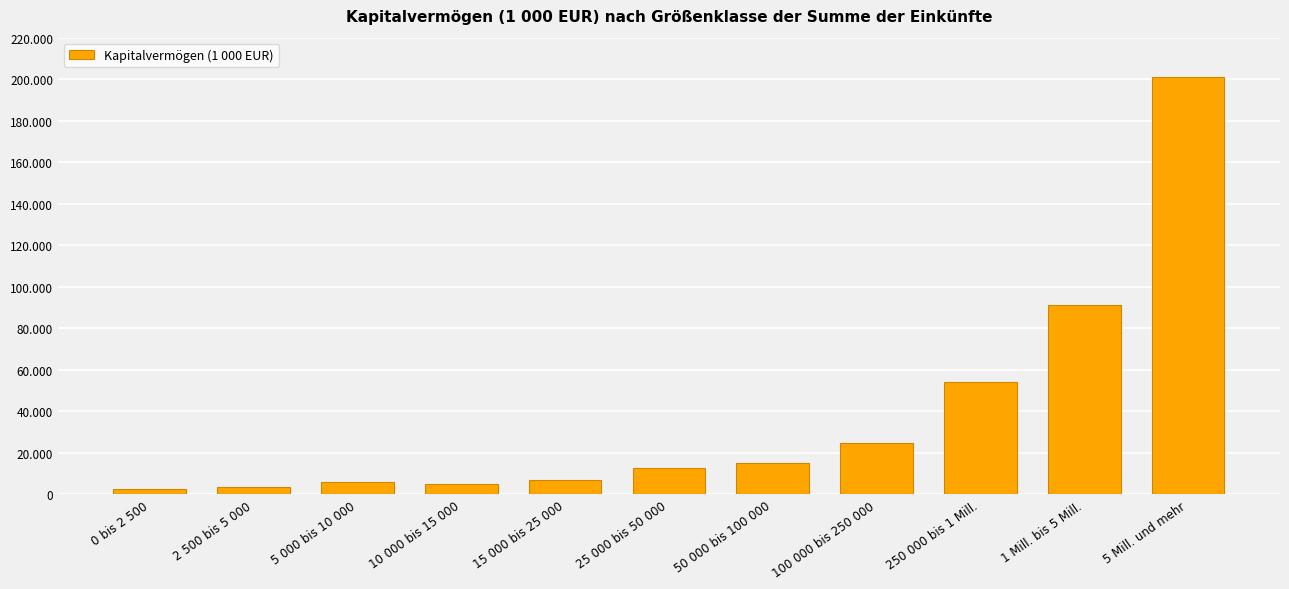

Are the bars horizontal?

No